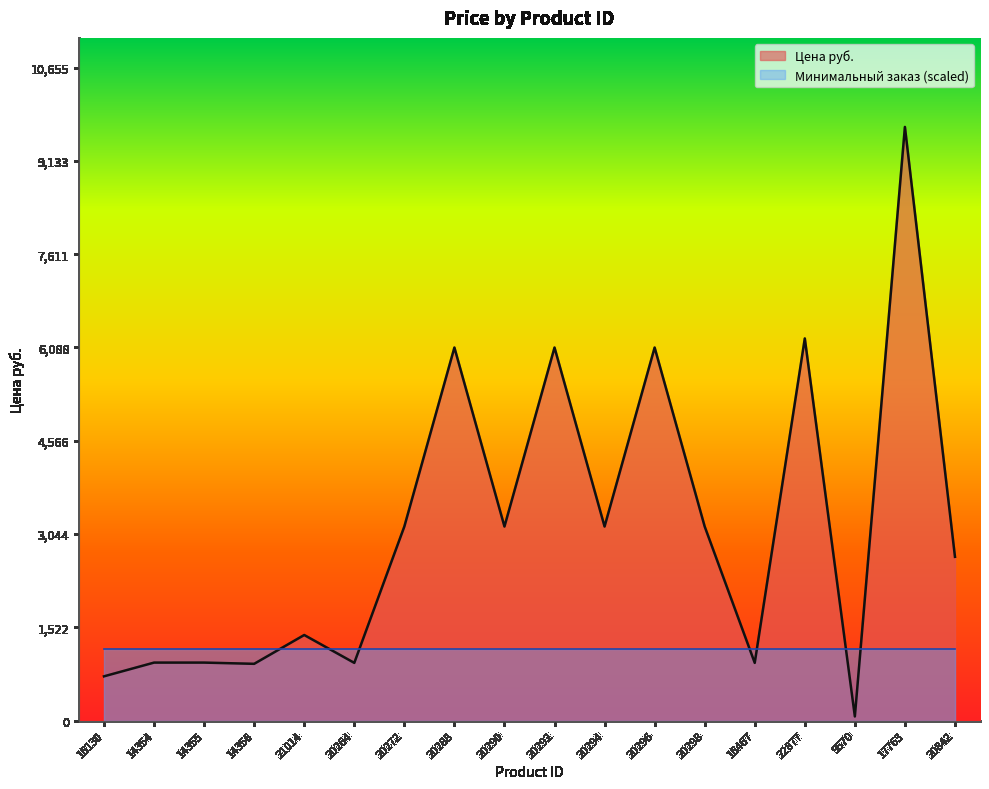

What is the value of the 1st point from the left?

723.0